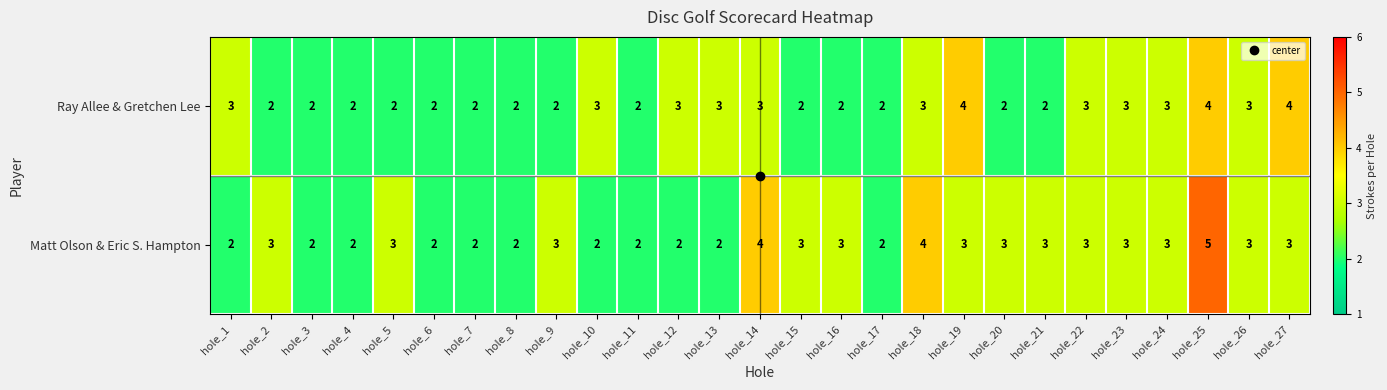

At which category is the sum across all series the highest?

hole_25